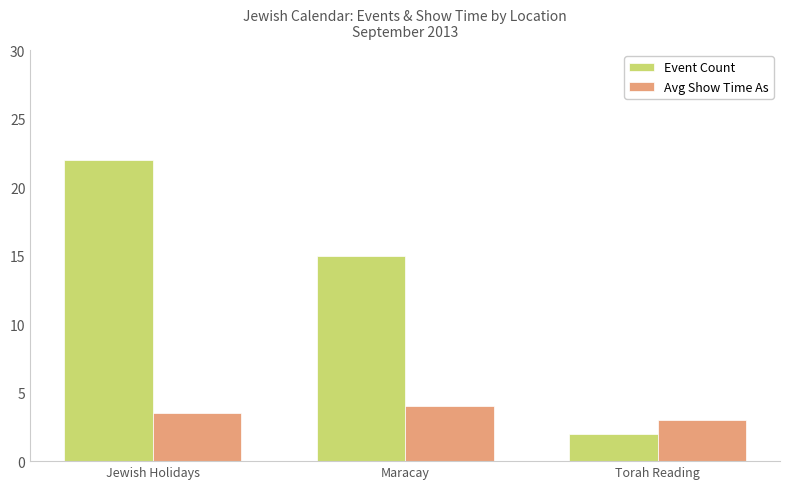

What is the label of the 3rd bar from the right?

Jewish Holidays